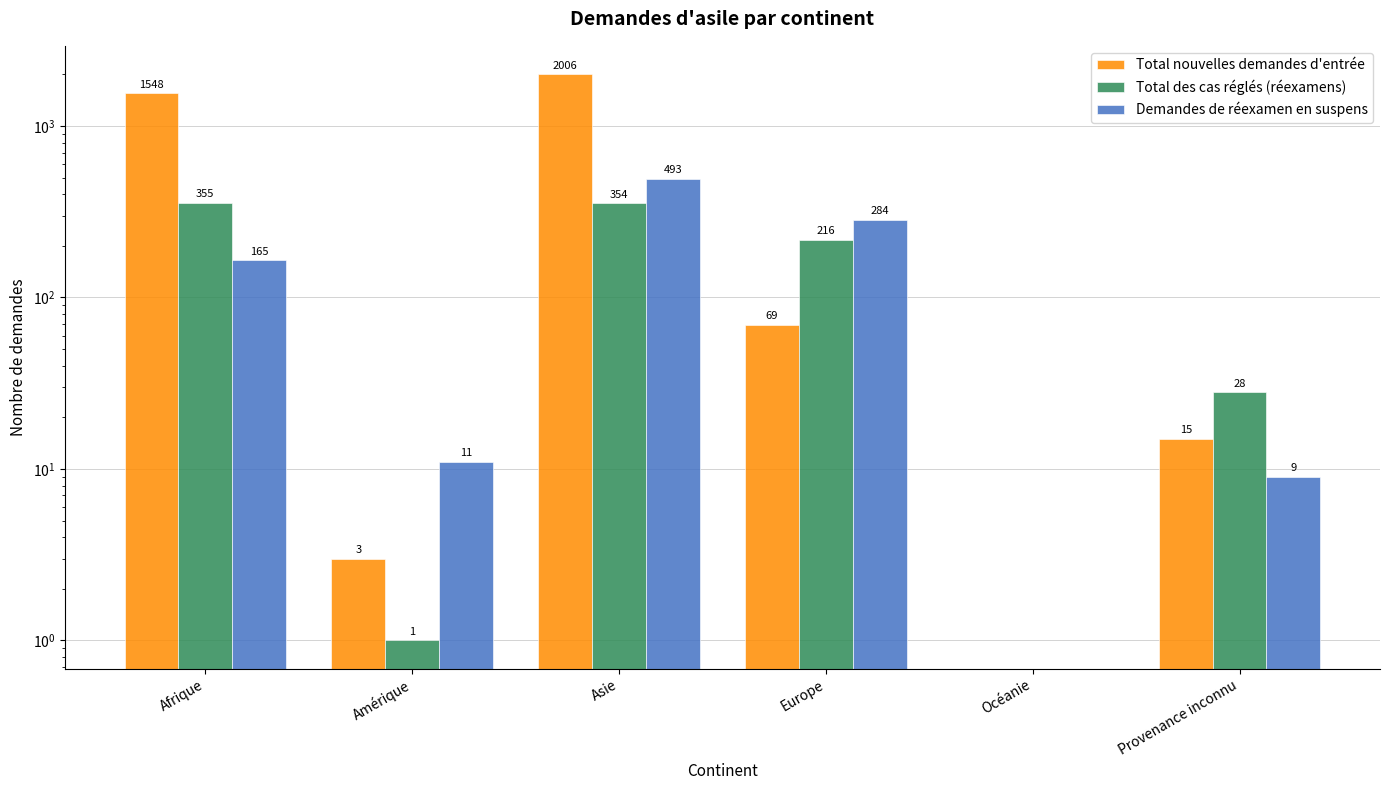

What position from the right is Europe?

3